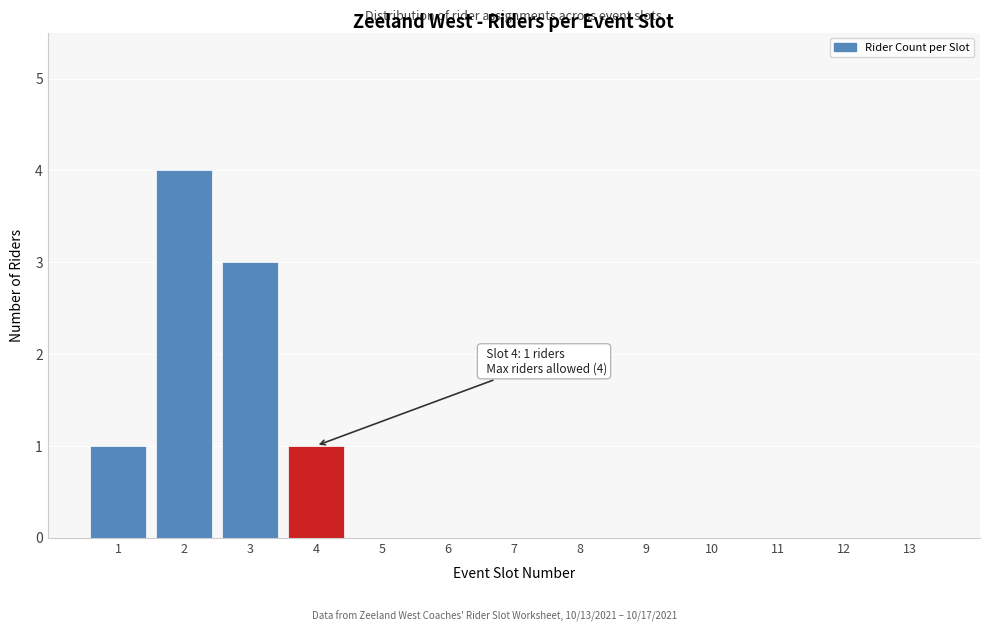

Reading left to right, extract all data points from this chart.

1=1	2=4	3=3	4=1	5=0	6=0	7=0	8=0	9=0	10=0	11=0	12=0	13=0